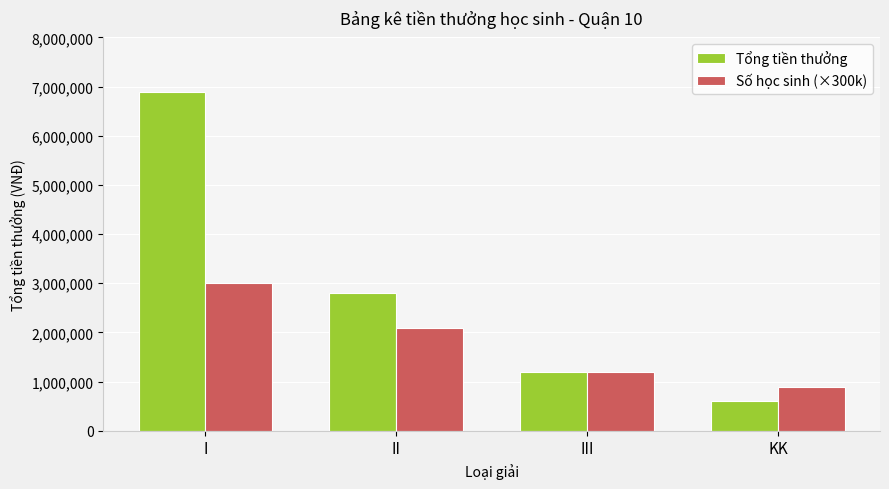

At which label does Số học sinh (×300k) first exceed 2100000?

I